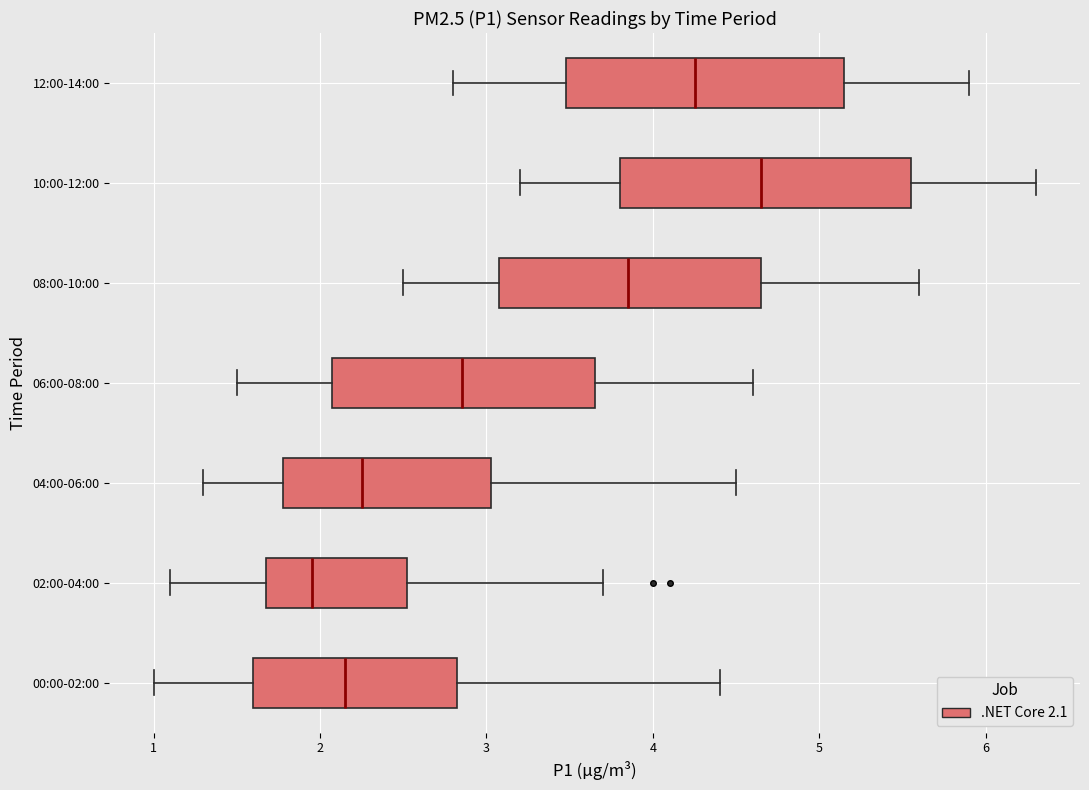

Reading bottom to top, transcribe this box plot: for each box, give where its median line is, the range the box spans, and where its two whiskers end, as read against the x-axis. The values are not printed on the chart, so give them approximately, as read against the axis.

00:00-02:00: median 2.2, box 1.6 to 2.8, whiskers 1.0 to 4.4
02:00-04:00: median 2.0, box 1.7 to 2.5, whiskers 1.1 to 3.7
04:00-06:00: median 2.3, box 1.8 to 3.0, whiskers 1.3 to 4.5
06:00-08:00: median 2.9, box 2.1 to 3.7, whiskers 1.5 to 4.6
08:00-10:00: median 3.9, box 3.1 to 4.7, whiskers 2.5 to 5.6
10:00-12:00: median 4.7, box 3.8 to 5.6, whiskers 3.2 to 6.3
12:00-14:00: median 4.3, box 3.5 to 5.2, whiskers 2.8 to 5.9